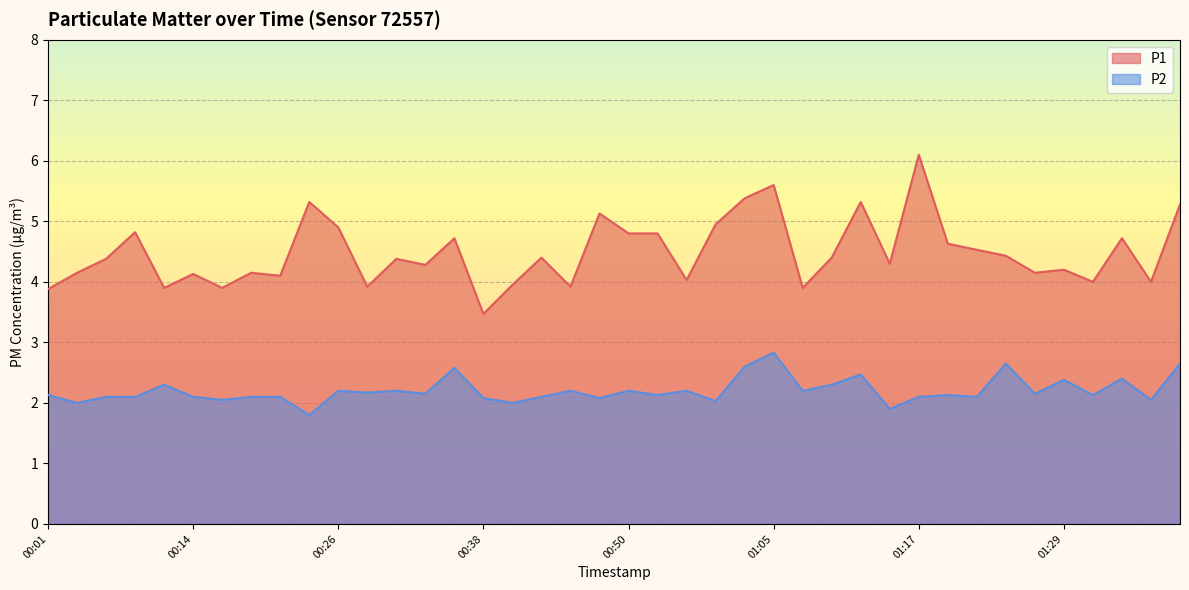

How many lines are shown in the chart?

2